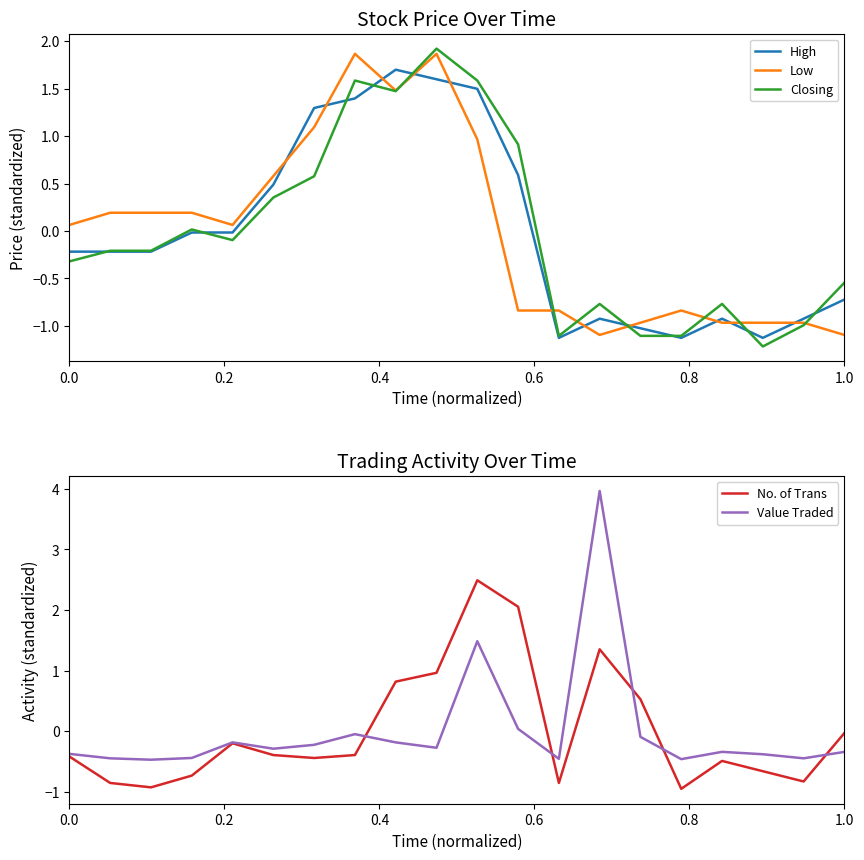

In Low, how many points are lower than both neighbors (excluding endpoints)?

3